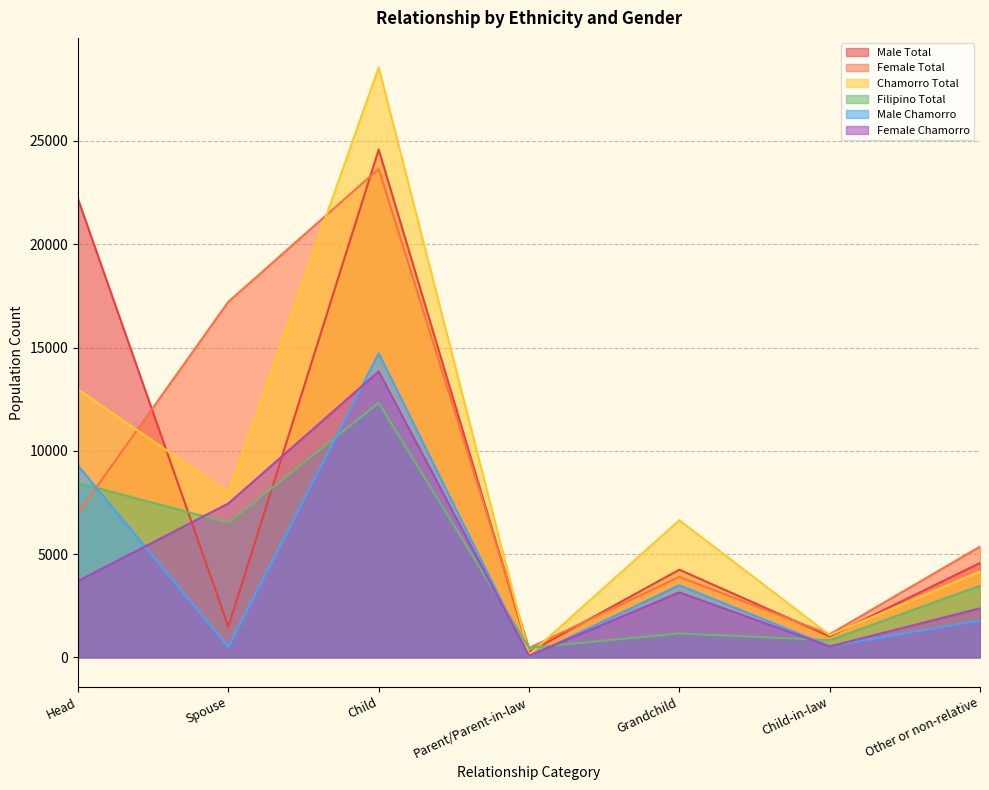

At Grandchild, list the series in order from largest to smallest.

Chamorro Total, Male Total, Female Total, Male Chamorro, Female Chamorro, Filipino Total